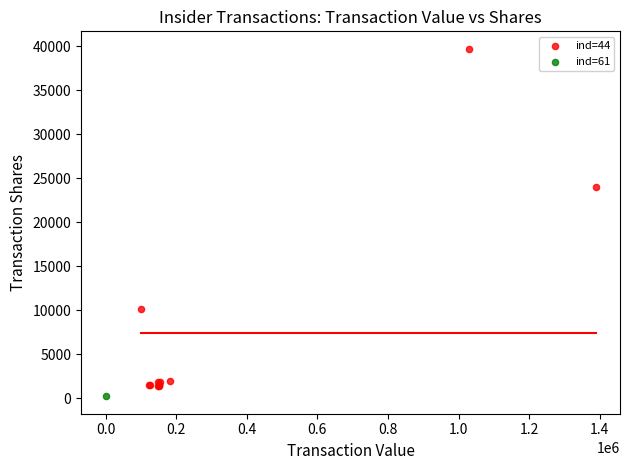

What are all the series names shown in the legend?

ind=44, ind=61